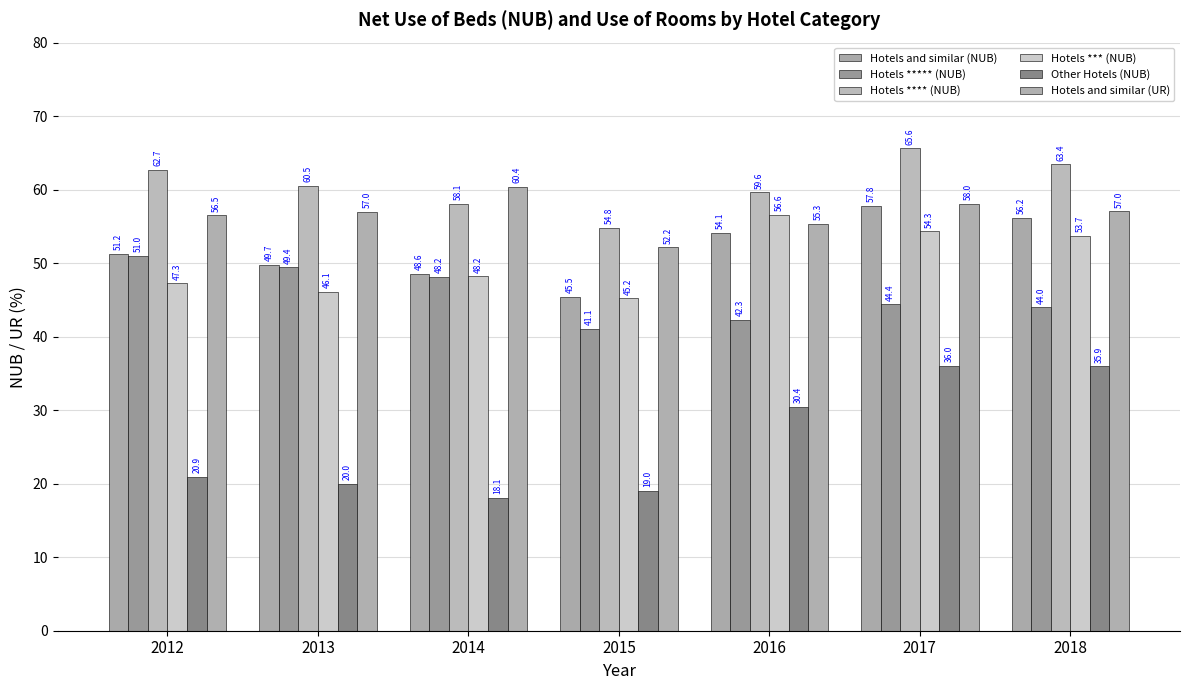

Rank the series by their maximum value, from lowest to highest.

Other Hotels (NUB), Hotels ***** (NUB), Hotels *** (NUB), Hotels and similar (NUB), Hotels and similar (UR), Hotels **** (NUB)